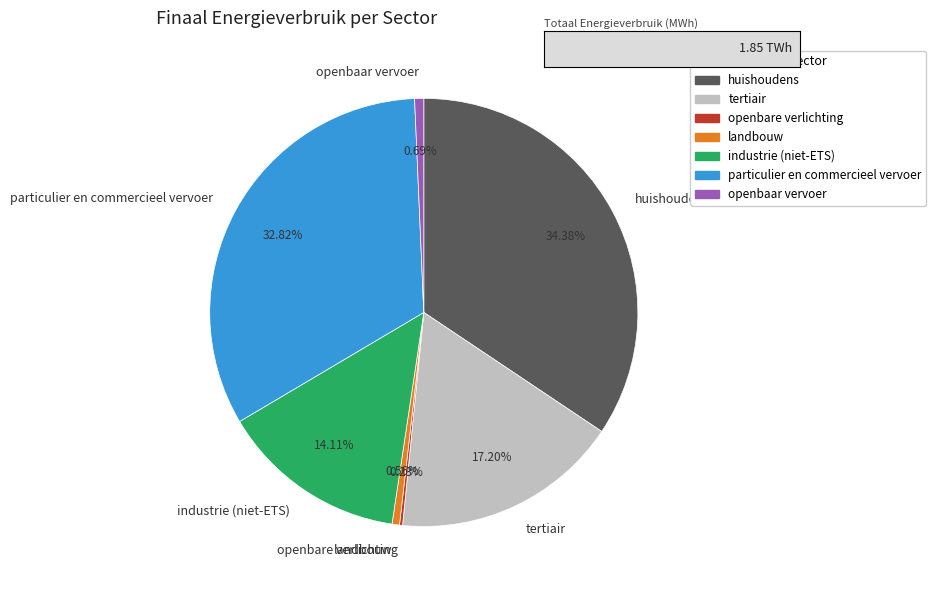

Which slice is the largest?

huishoudens